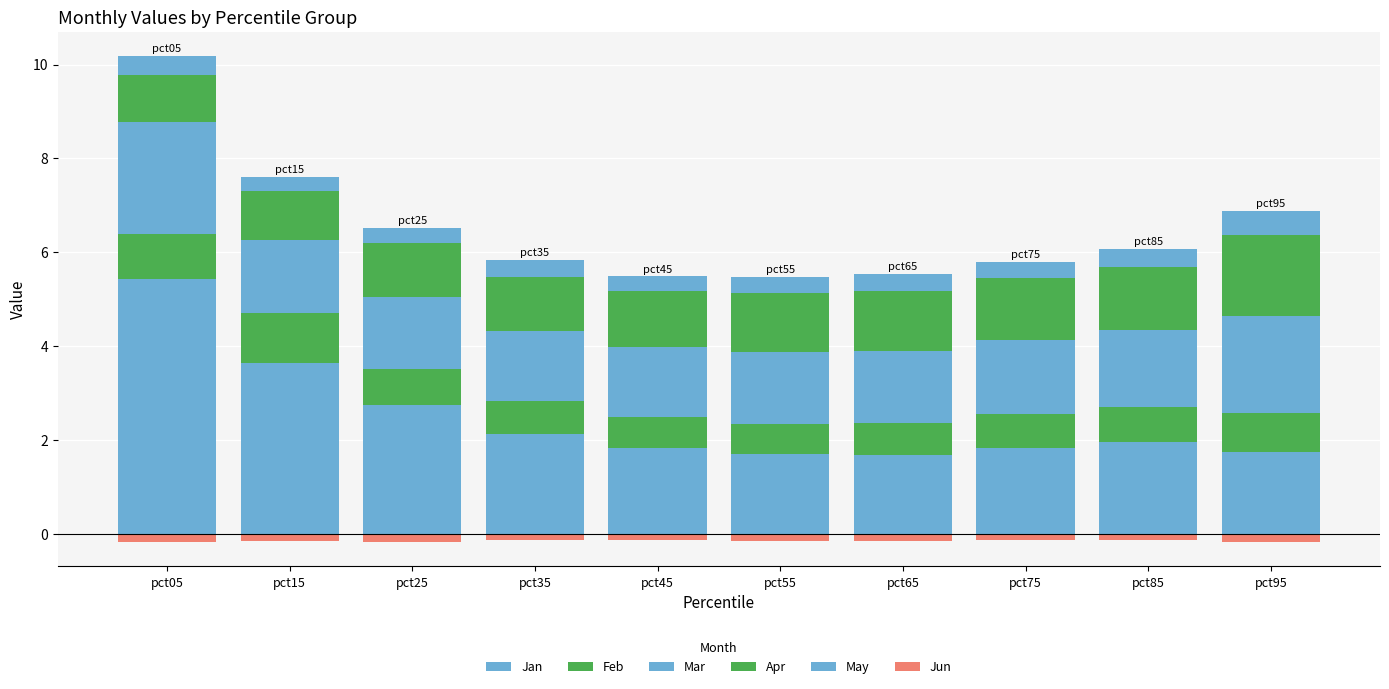

The Apr series shows 2.1 at pct55. True or false?

False